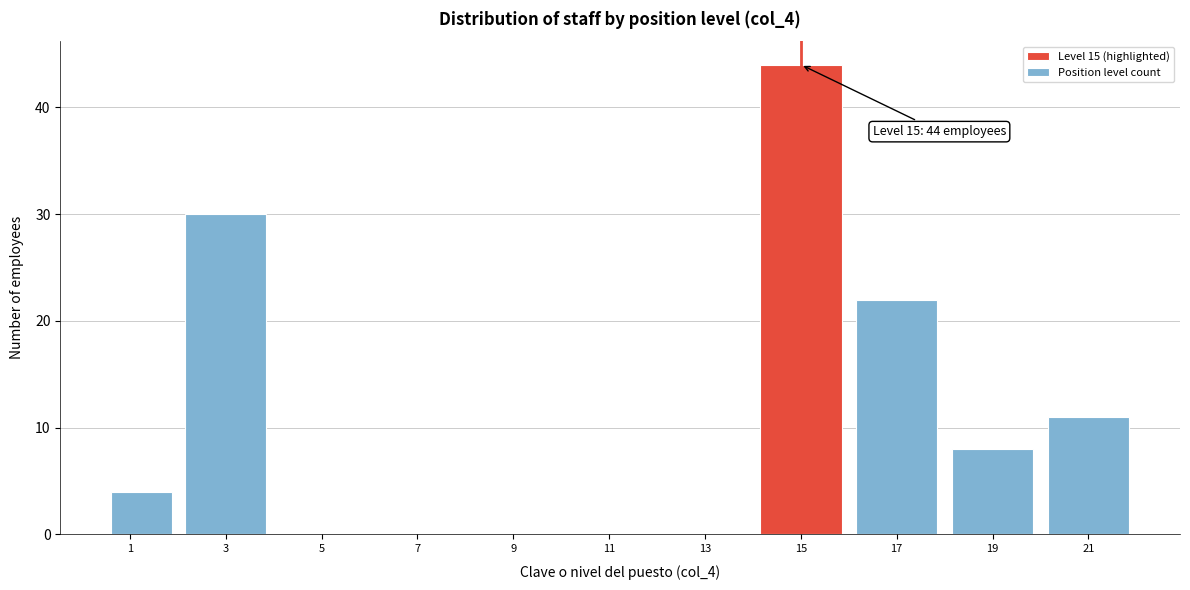

Which range on the x-axis has the tallest bar?

14.0 to 16.0